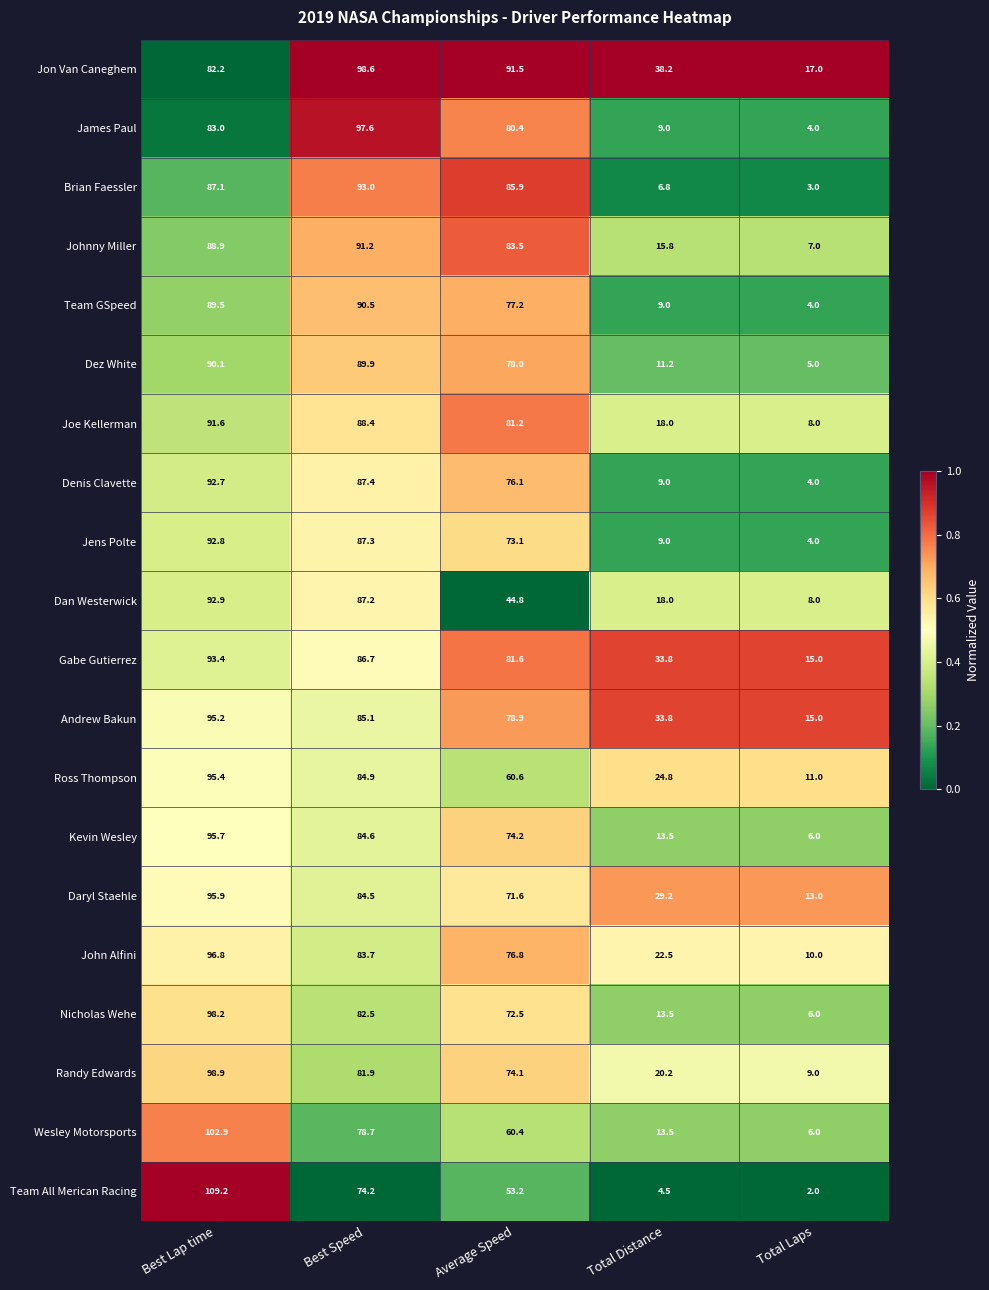

What is the sum of all Randy Edwards values?

284.1